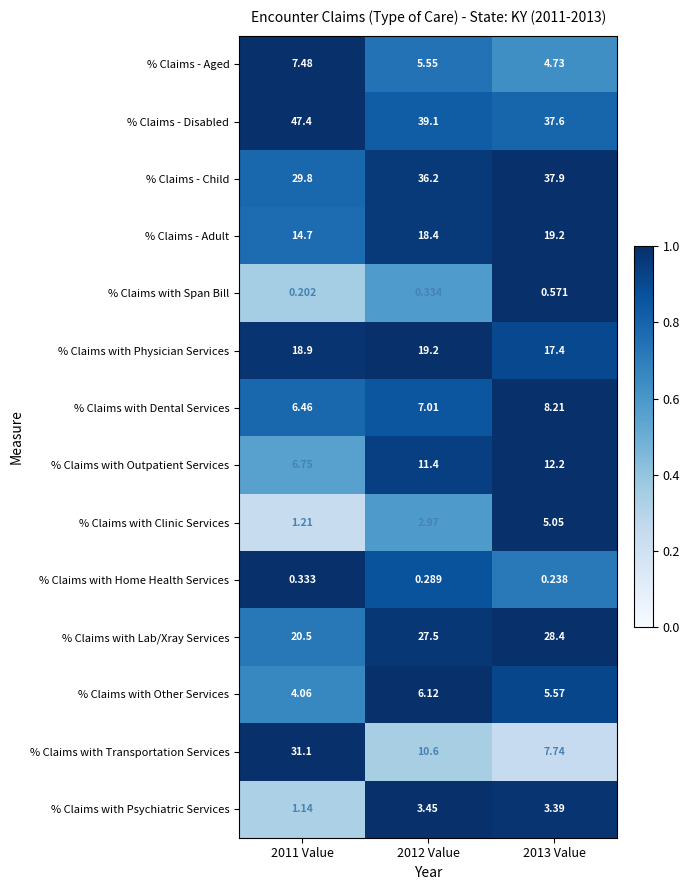

What is the maximum value shown in the chart?

47.4